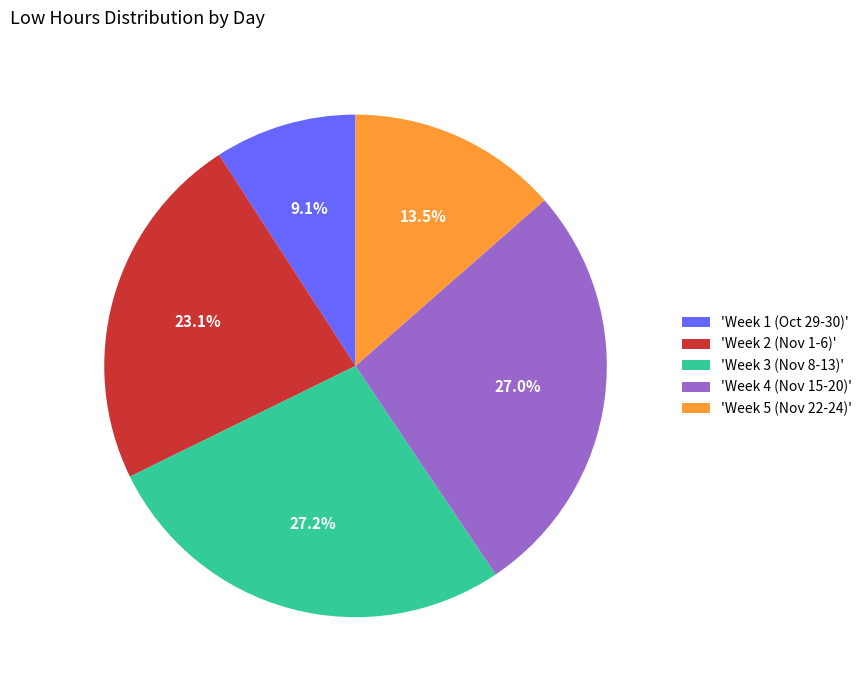

Is there a majority slice in this chart?

No